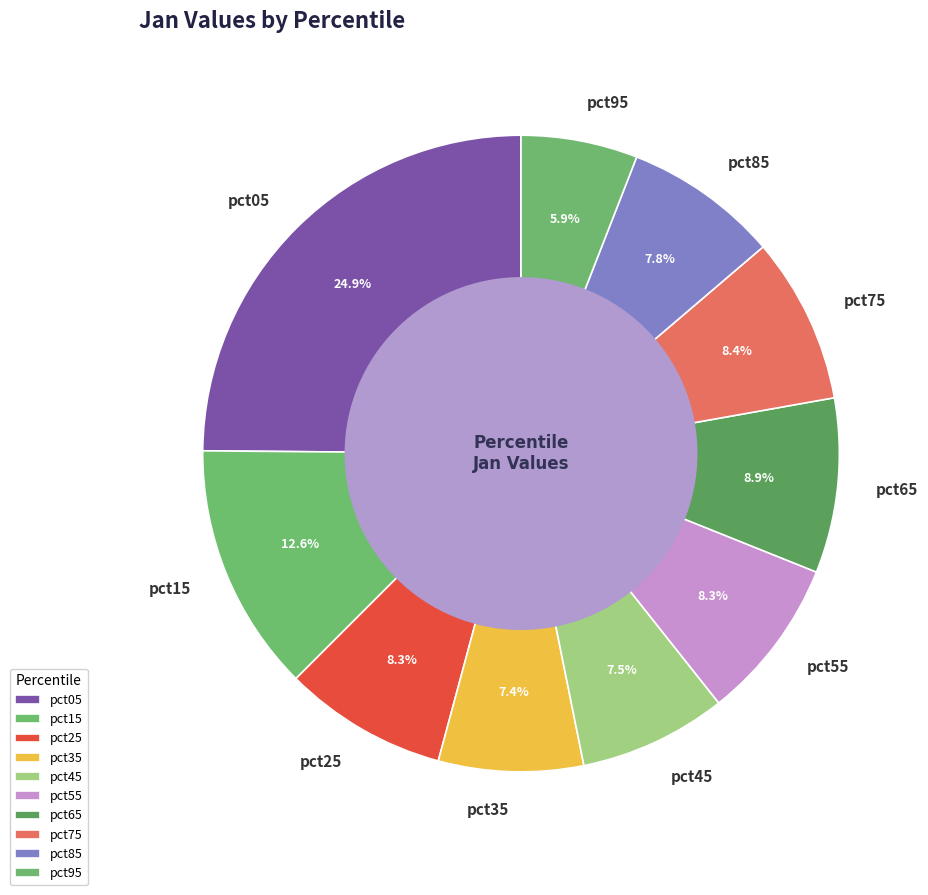

Is there a majority slice in this chart?

No